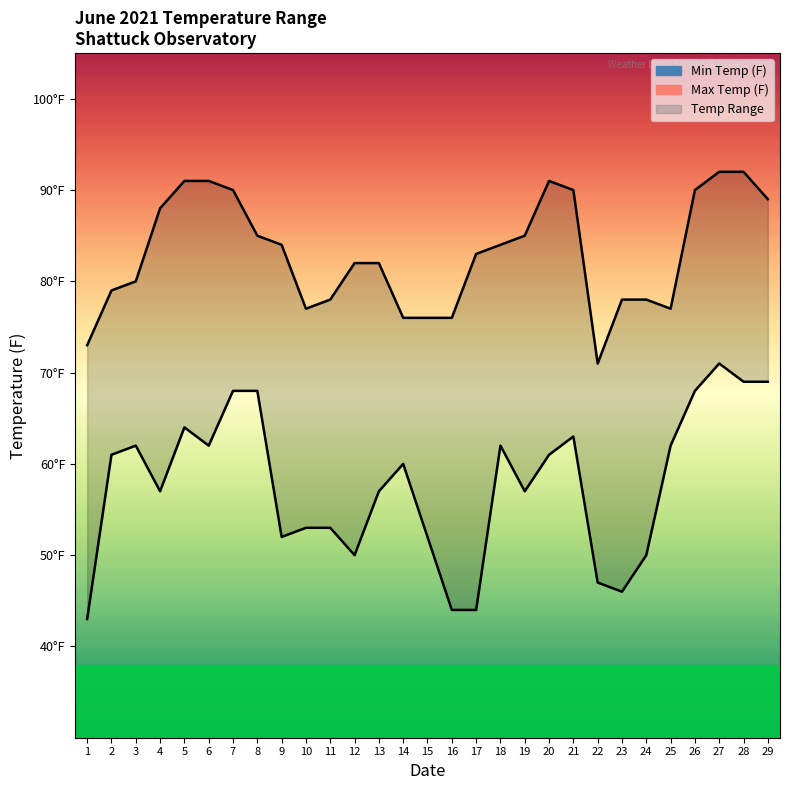

At which label does Min Temp (F) reach its peak?

27